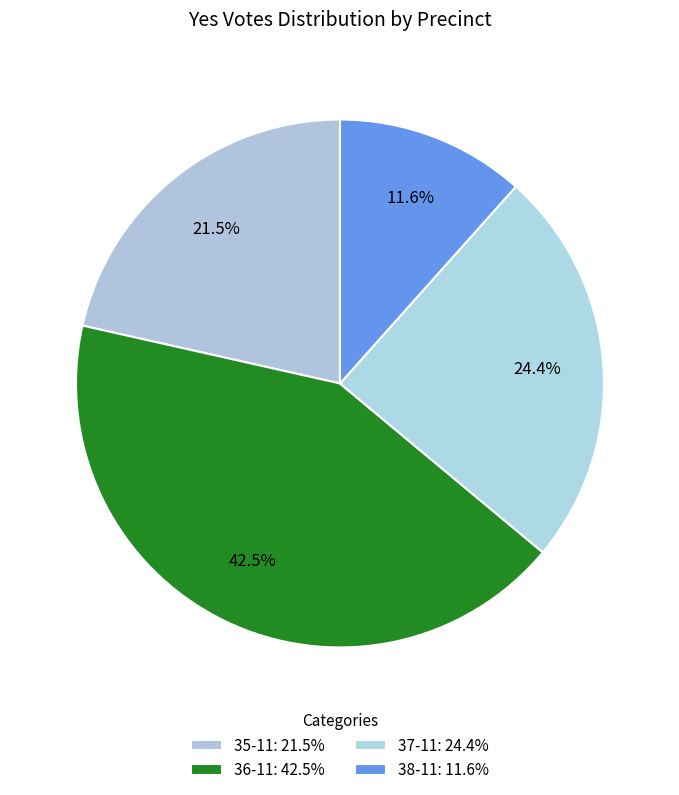

How many segments does this pie chart have?

4